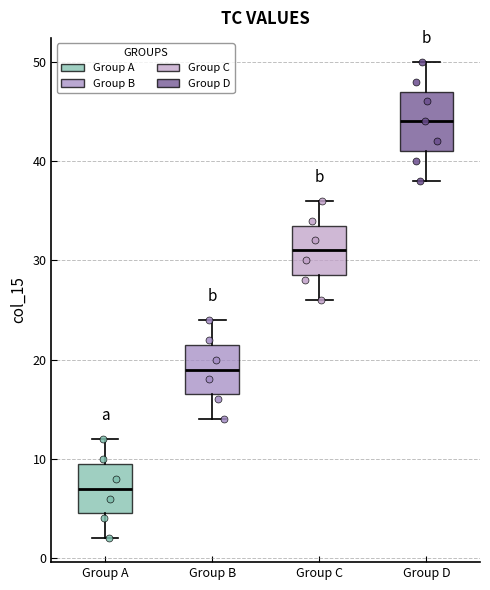

Which box is the tallest, from its lower edge to its upper edge?

Group D